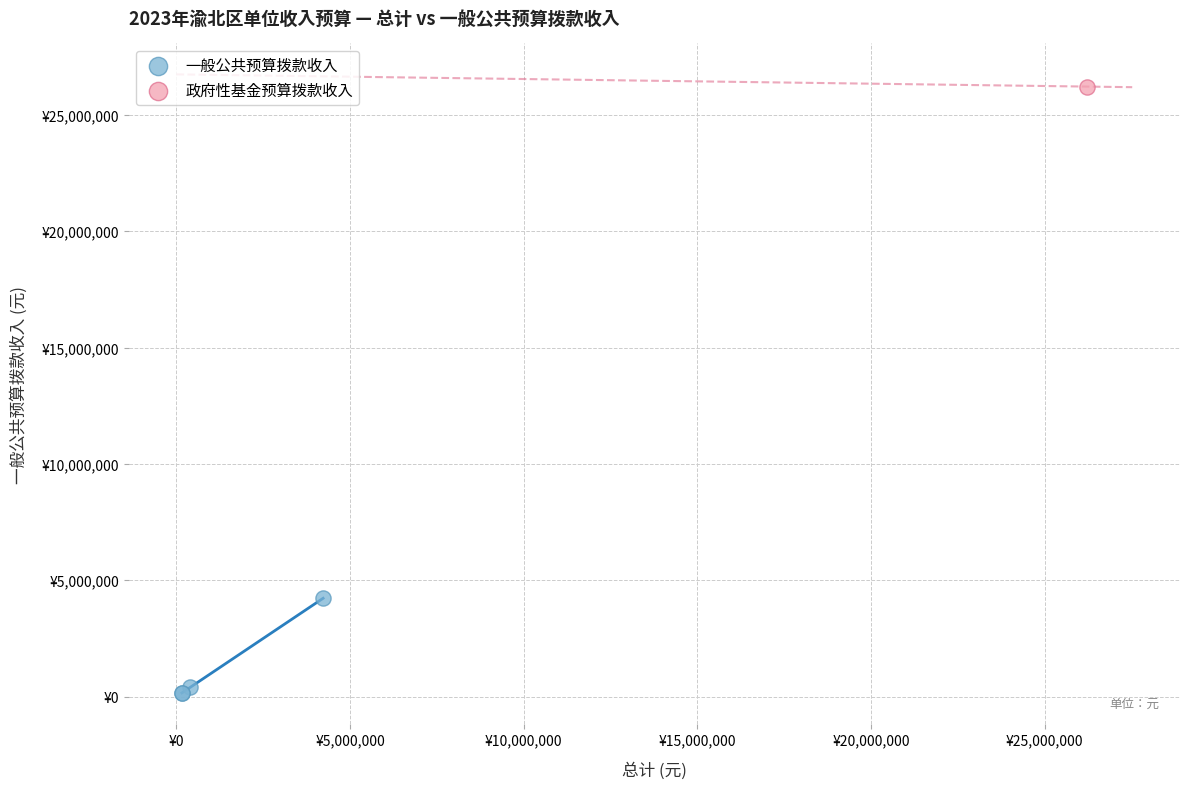

What are all the series names shown in the legend?

一般公共预算拨款收入, 政府性基金预算拨款收入